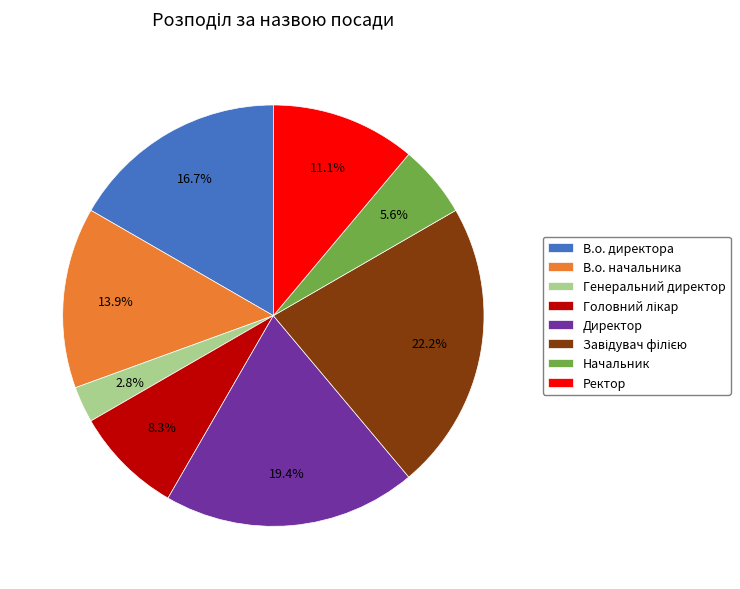

Between Генеральний директор and В.о. начальника, which is larger?

В.о. начальника